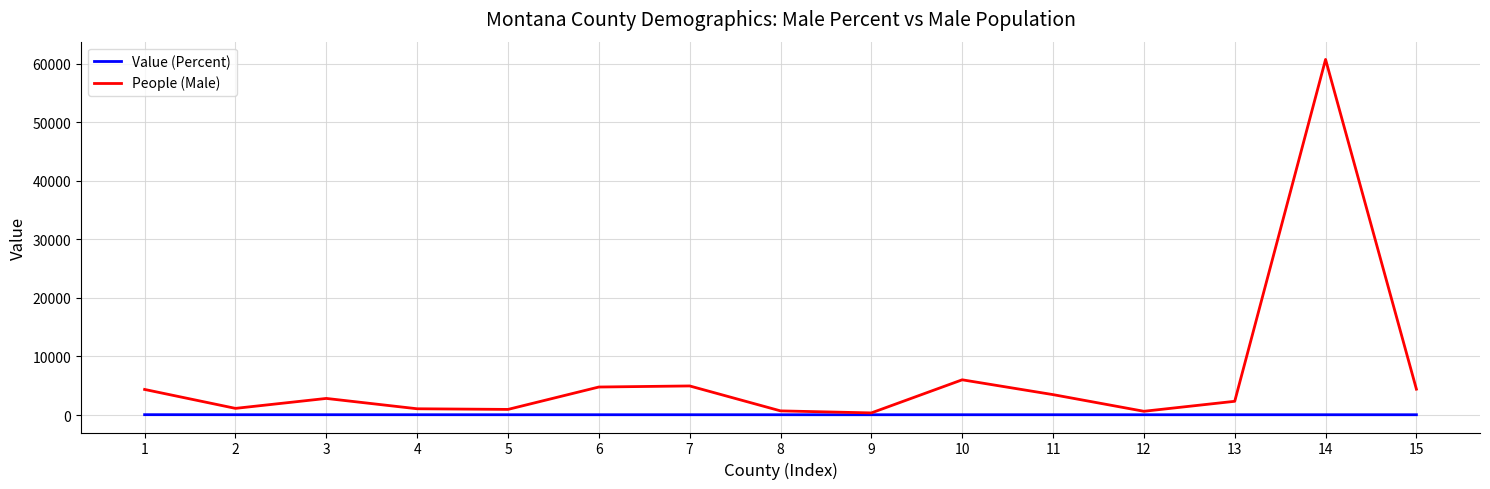

What are all the series names shown in the legend?

Value (Percent), People (Male)